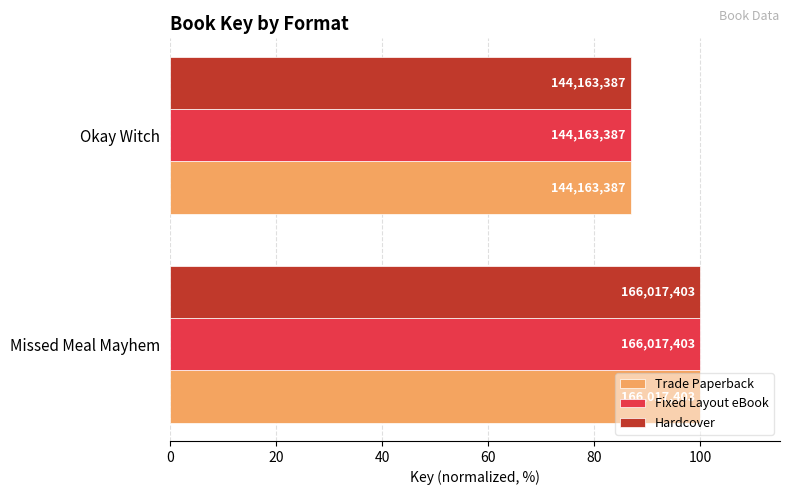

What is the maximum value shown in the chart?

100.0